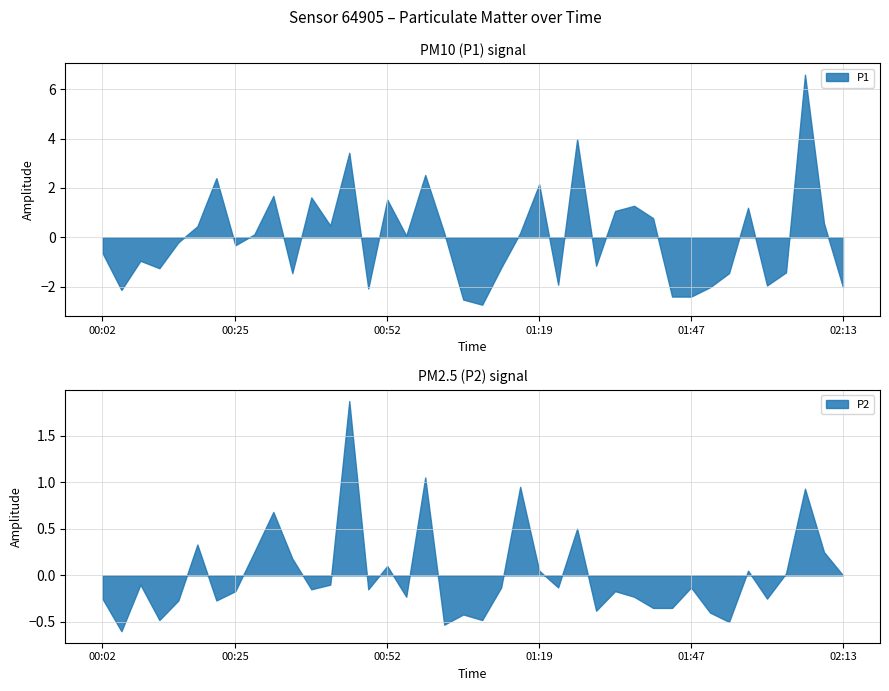

Which has a higher value, 01:37 or 00:32?

00:32